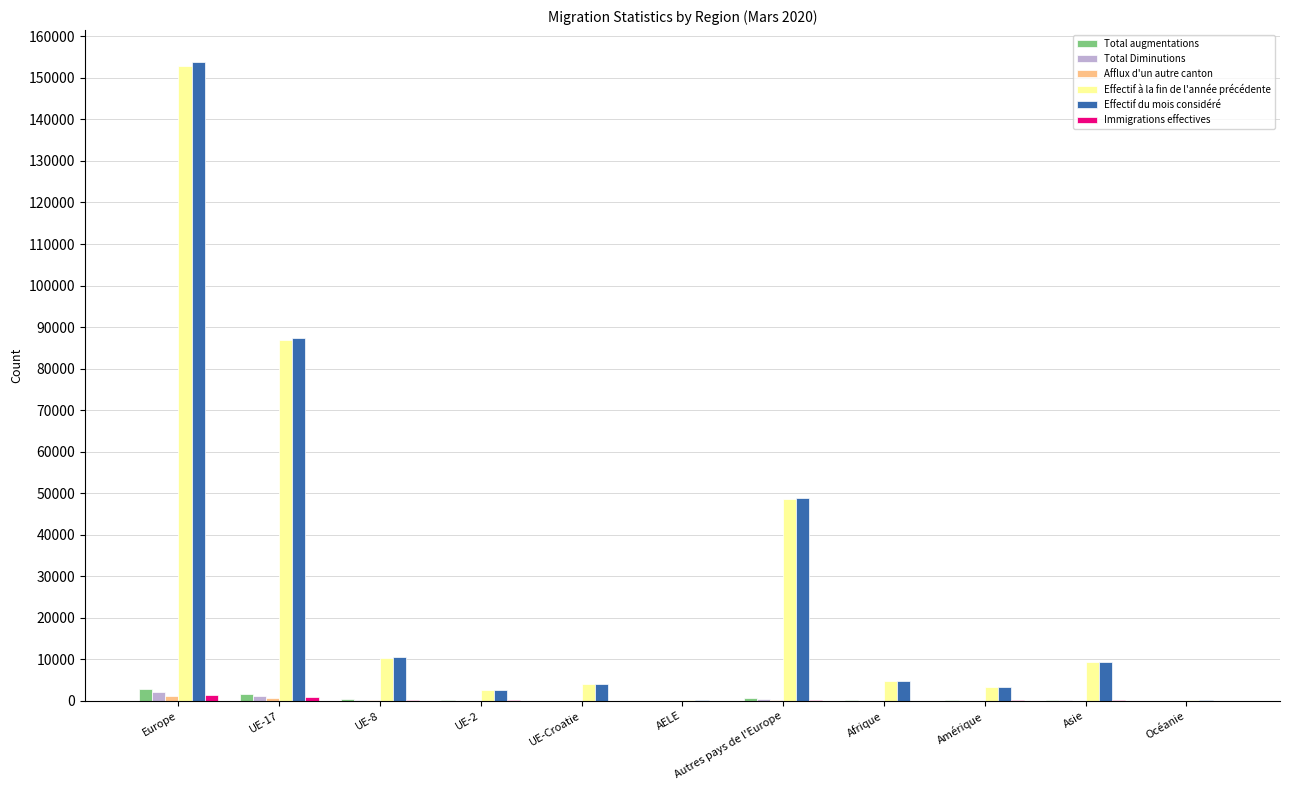

What is the greatest value displayed?

153828